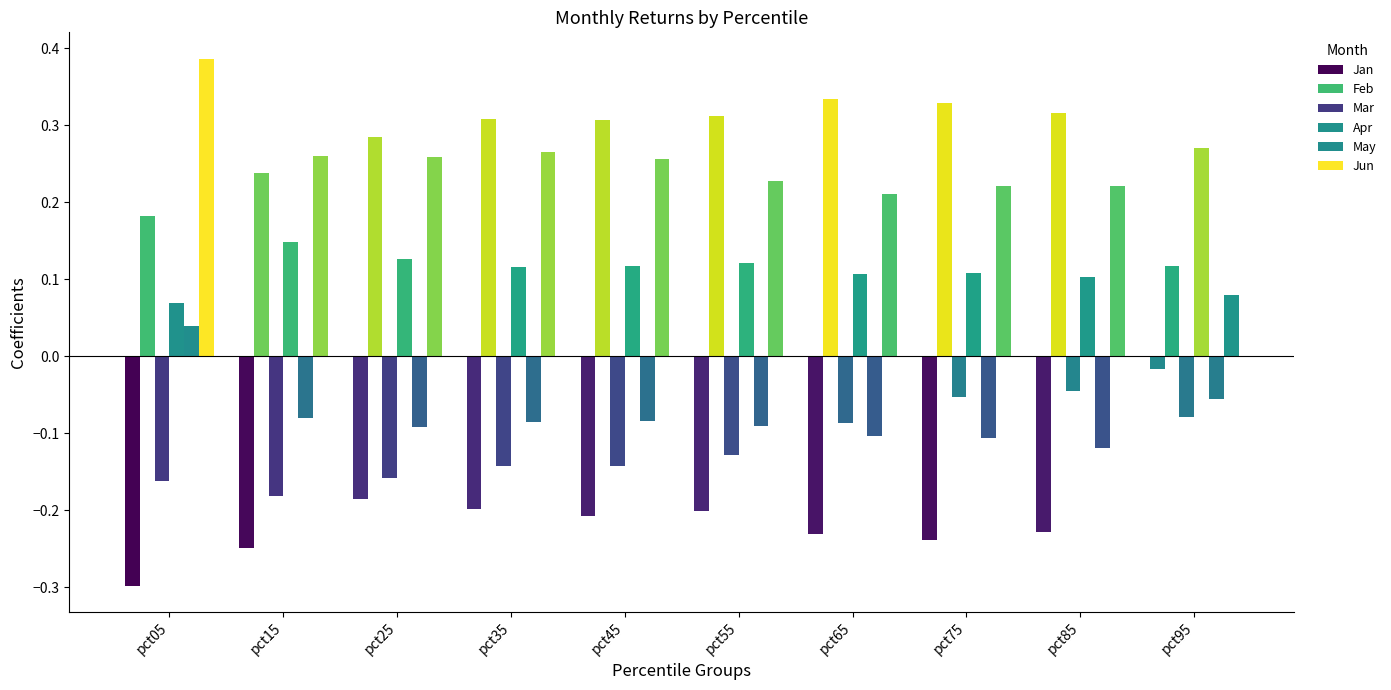

Reading right to left, list all the values displayed in this chart.

Jan: pct95=-0.0	pct85=-0.2	pct75=-0.2	pct65=-0.2	pct55=-0.2	pct45=-0.2	pct35=-0.2	pct25=-0.2	pct15=-0.2	pct05=-0.3
Feb: pct95=0.1	pct85=0.3	pct75=0.3	pct65=0.3	pct55=0.3	pct45=0.3	pct35=0.3	pct25=0.3	pct15=0.2	pct05=0.2
Mar: pct95=-0.1	pct85=-0.0	pct75=-0.1	pct65=-0.1	pct55=-0.1	pct45=-0.1	pct35=-0.1	pct25=-0.2	pct15=-0.2	pct05=-0.2
Apr: pct95=0.3	pct85=0.1	pct75=0.1	pct65=0.1	pct55=0.1	pct45=0.1	pct35=0.1	pct25=0.1	pct15=0.1	pct05=0.1
May: pct95=-0.1	pct85=-0.1	pct75=-0.1	pct65=-0.1	pct55=-0.1	pct45=-0.1	pct35=-0.1	pct25=-0.1	pct15=-0.1	pct05=0.0
Jun: pct95=0.1	pct85=0.2	pct75=0.2	pct65=0.2	pct55=0.2	pct45=0.3	pct35=0.3	pct25=0.3	pct15=0.3	pct05=0.4